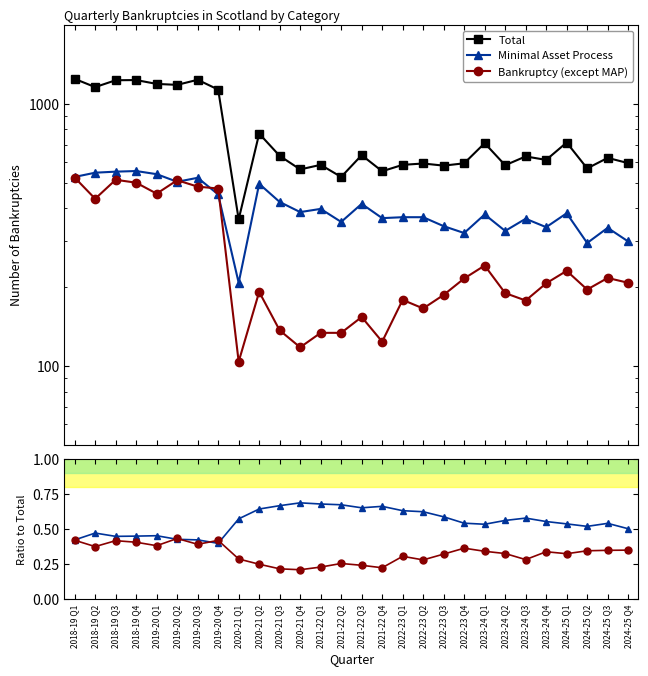

At which category does Total reach its first local peak?

2018-19 Q4